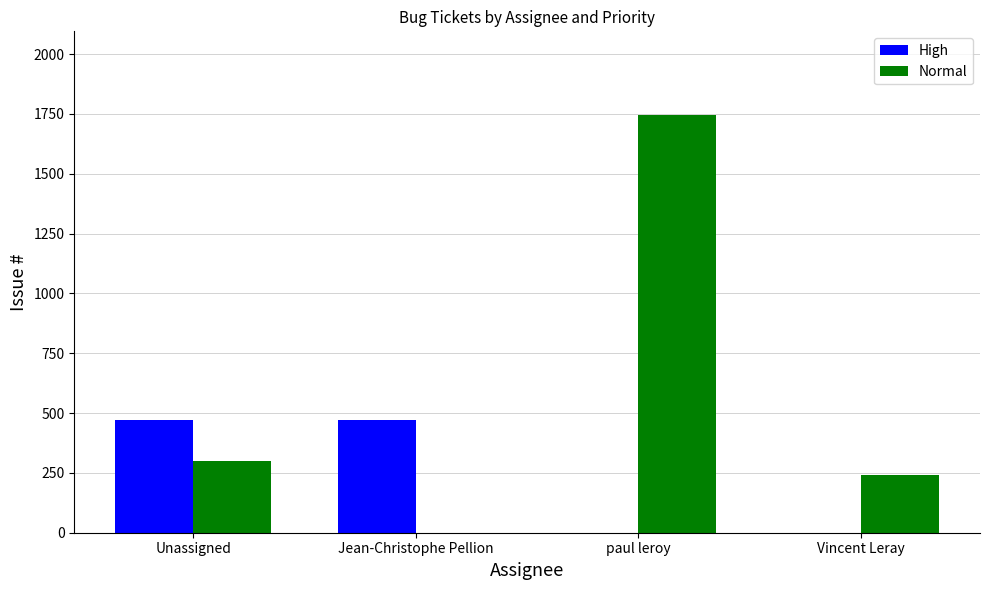

The High series shows 149 at Vincent Leray. True or false?

False